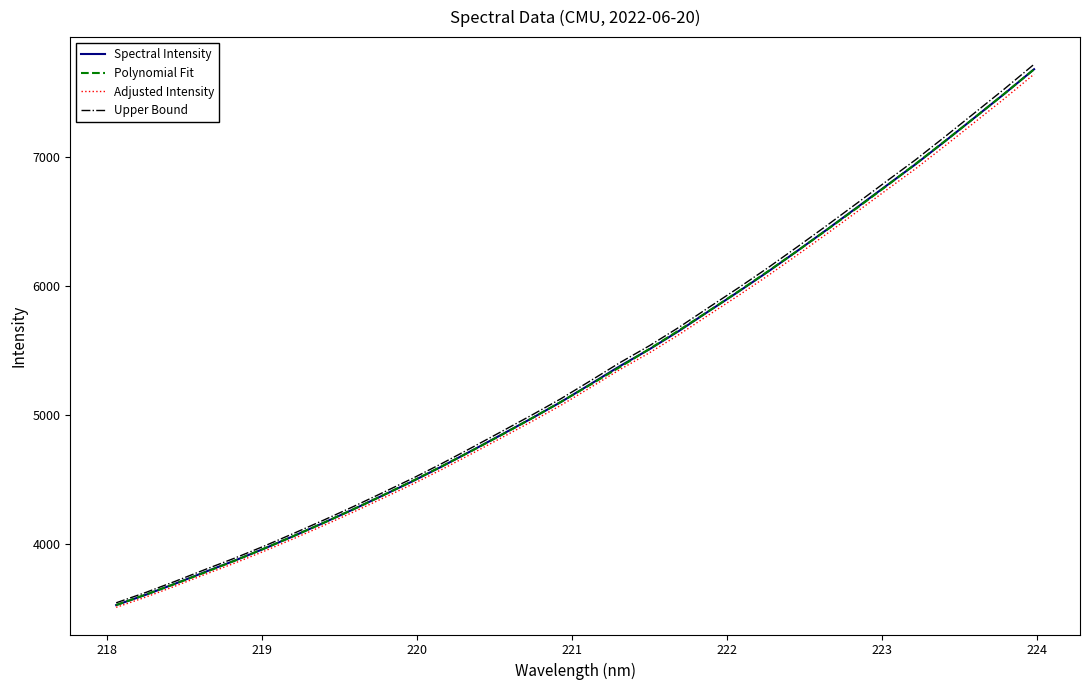

What is the minimum value shown in the chart?

3506.8